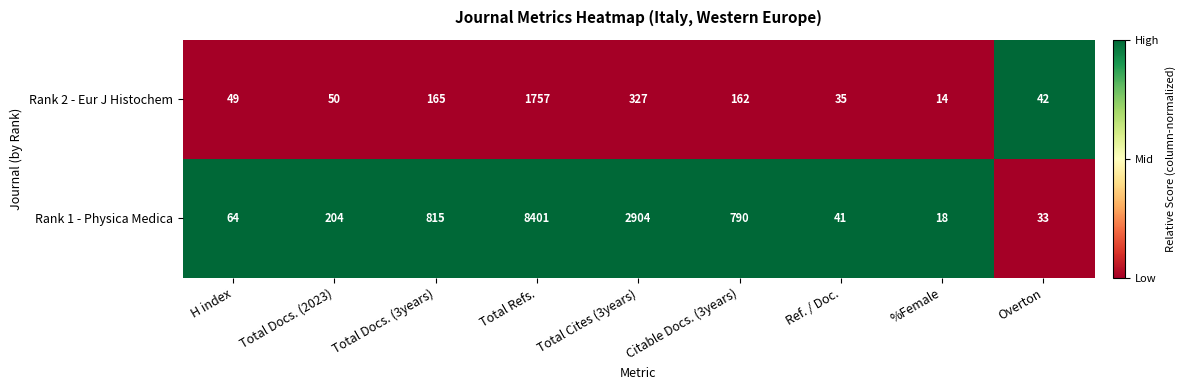

The Rank 1 - Physica Medica series shows 18 at %Female. True or false?

True